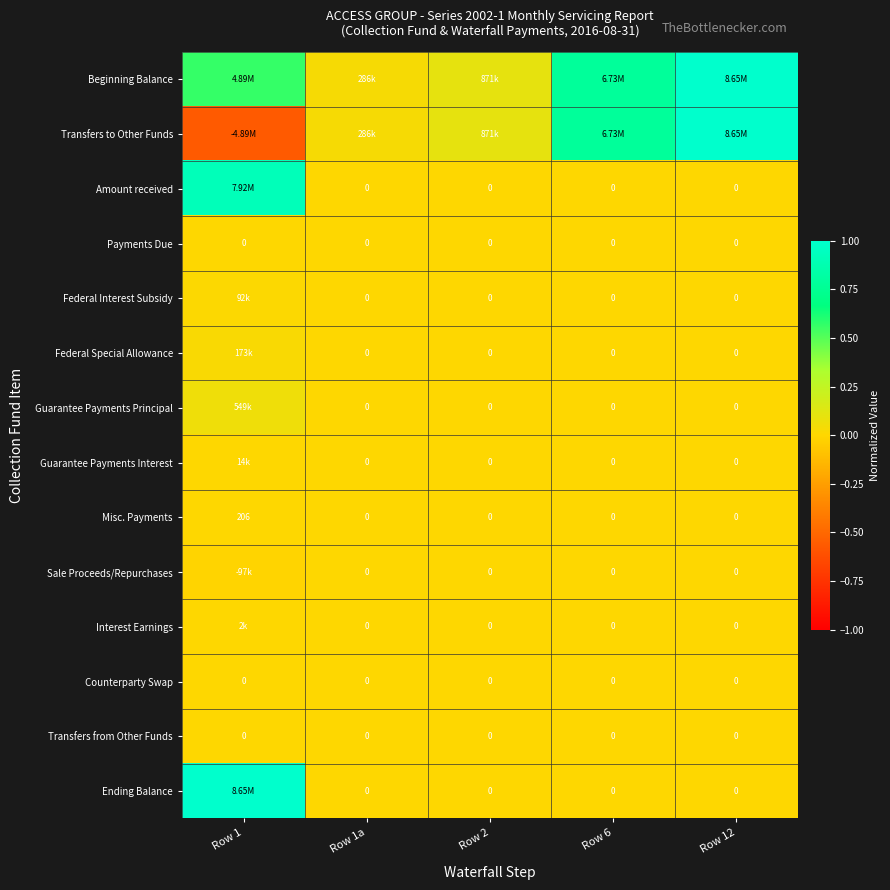

Between Row 2 and Row 6, which series saw the biggest shift?

Beginning Balance